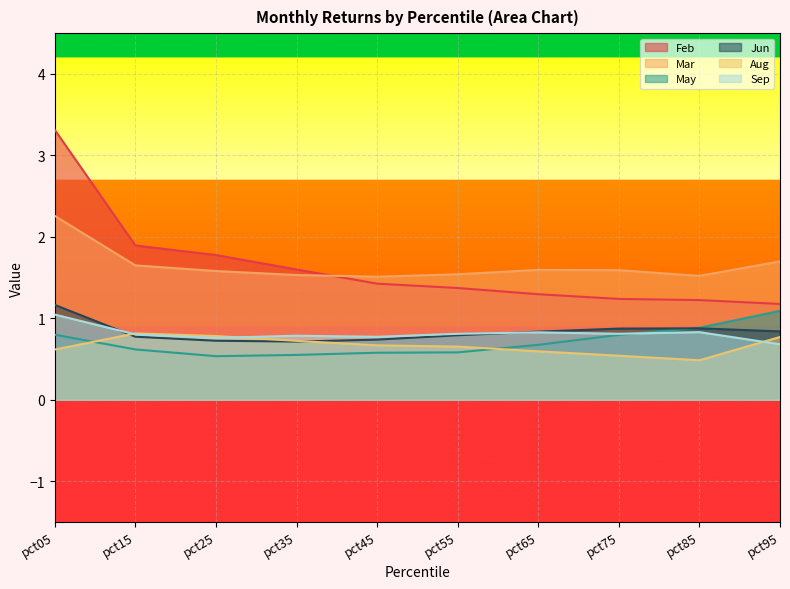

At which category does the chart reach its minimum across all series?

pct85